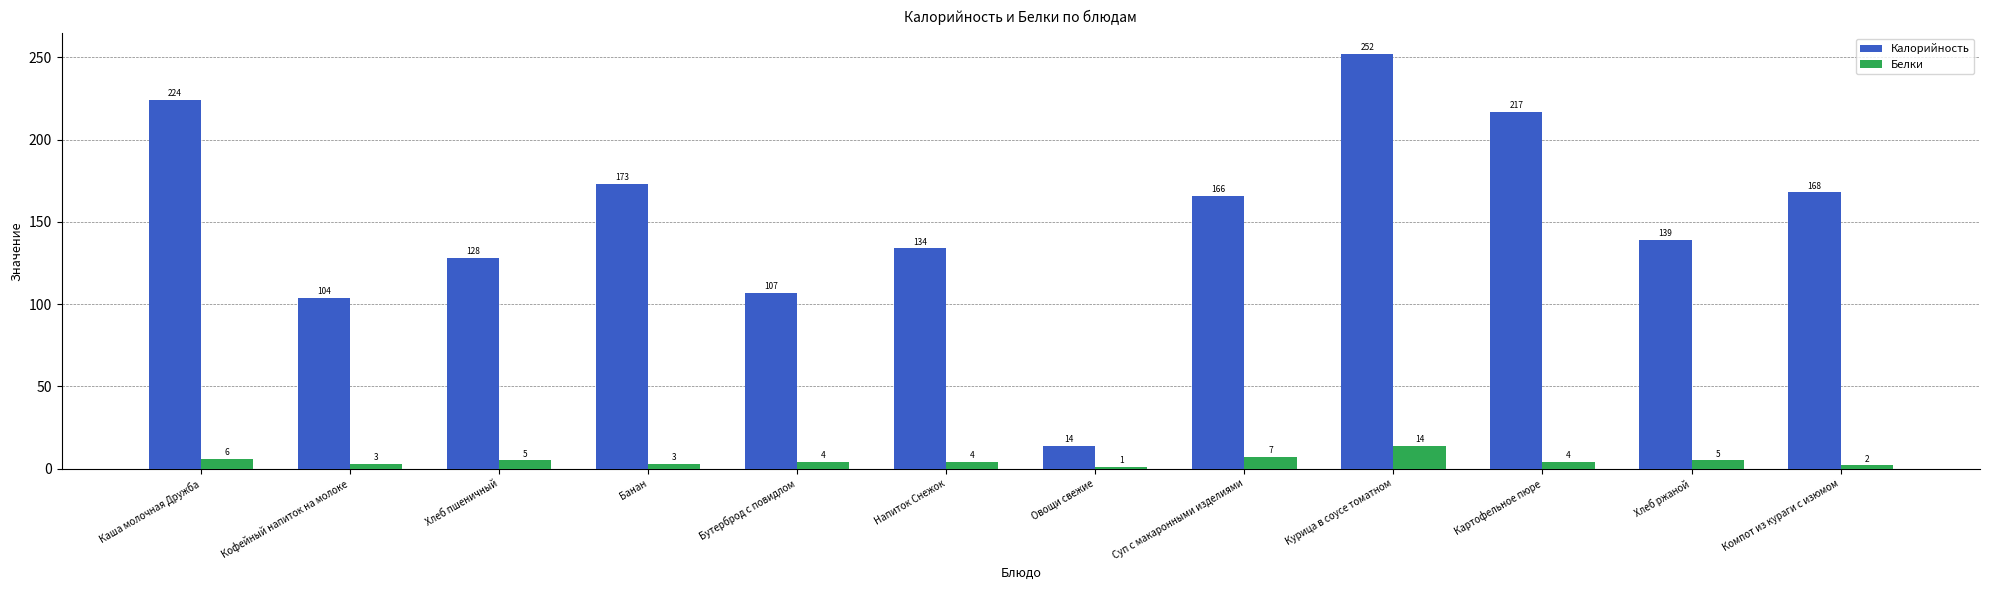

How many distinct data groups are displayed?

2